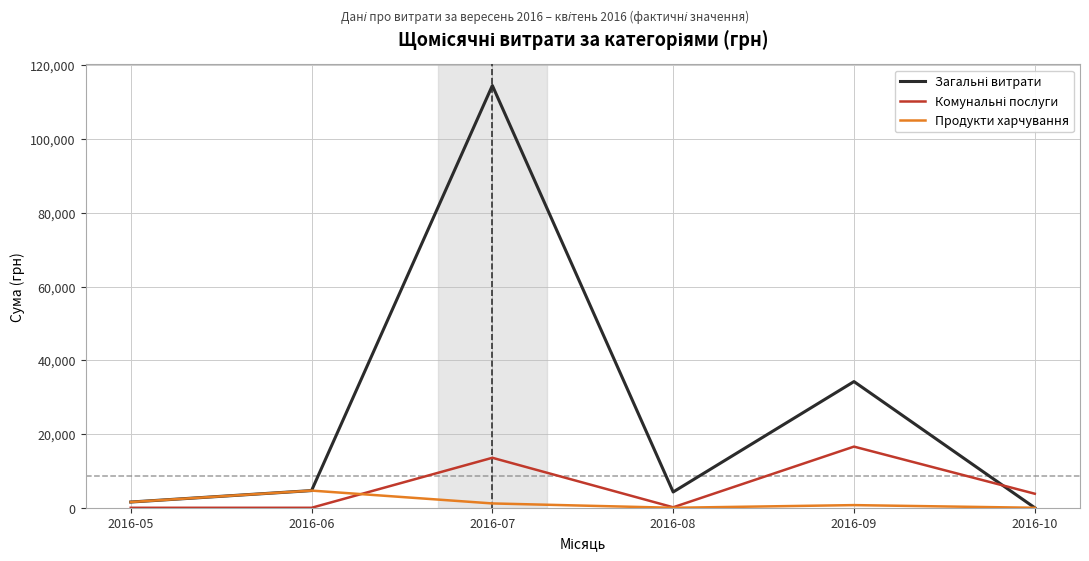

At which label does Продукти харчування reach its peak?

2016-06